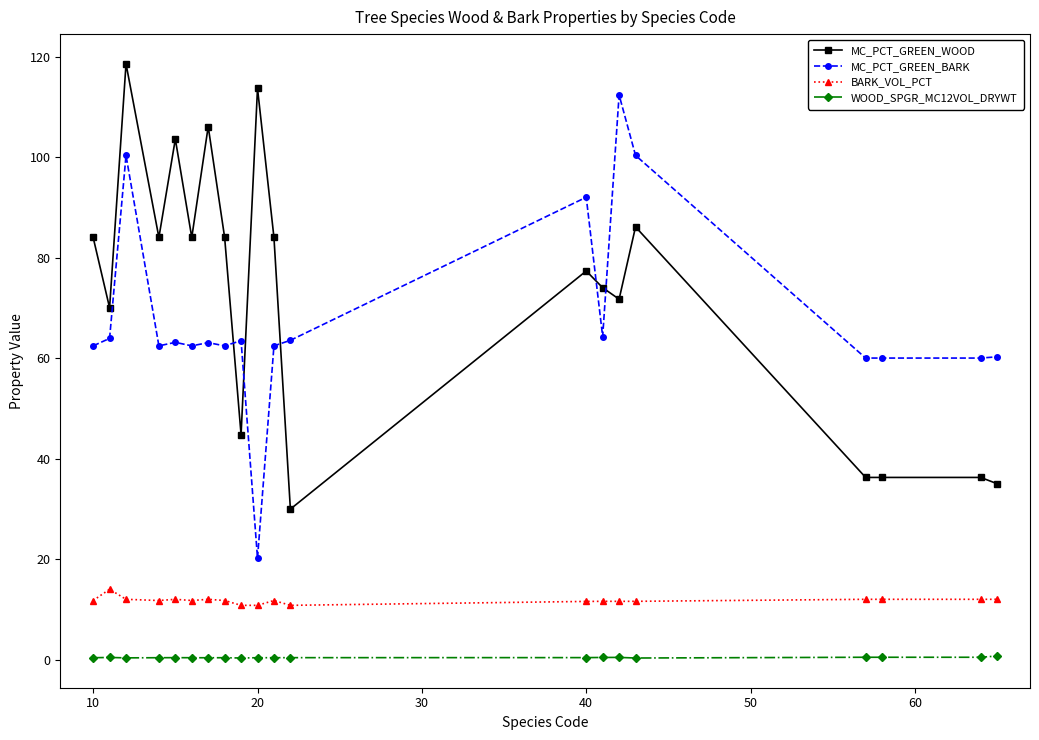

At how many categories does at least one series exceed 57?

20